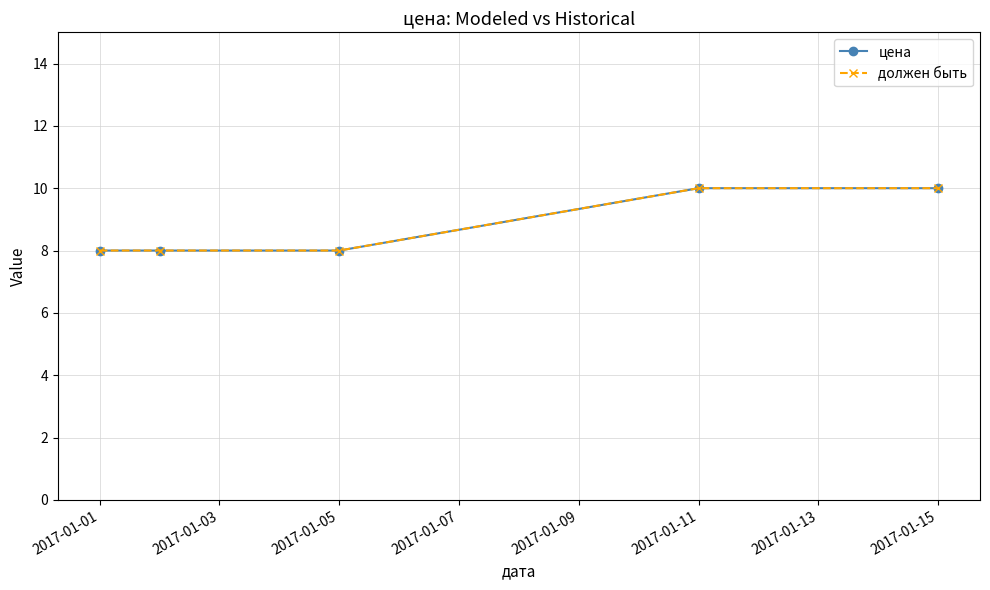

True or false: должен быть has more than 1 interior local peaks.

False